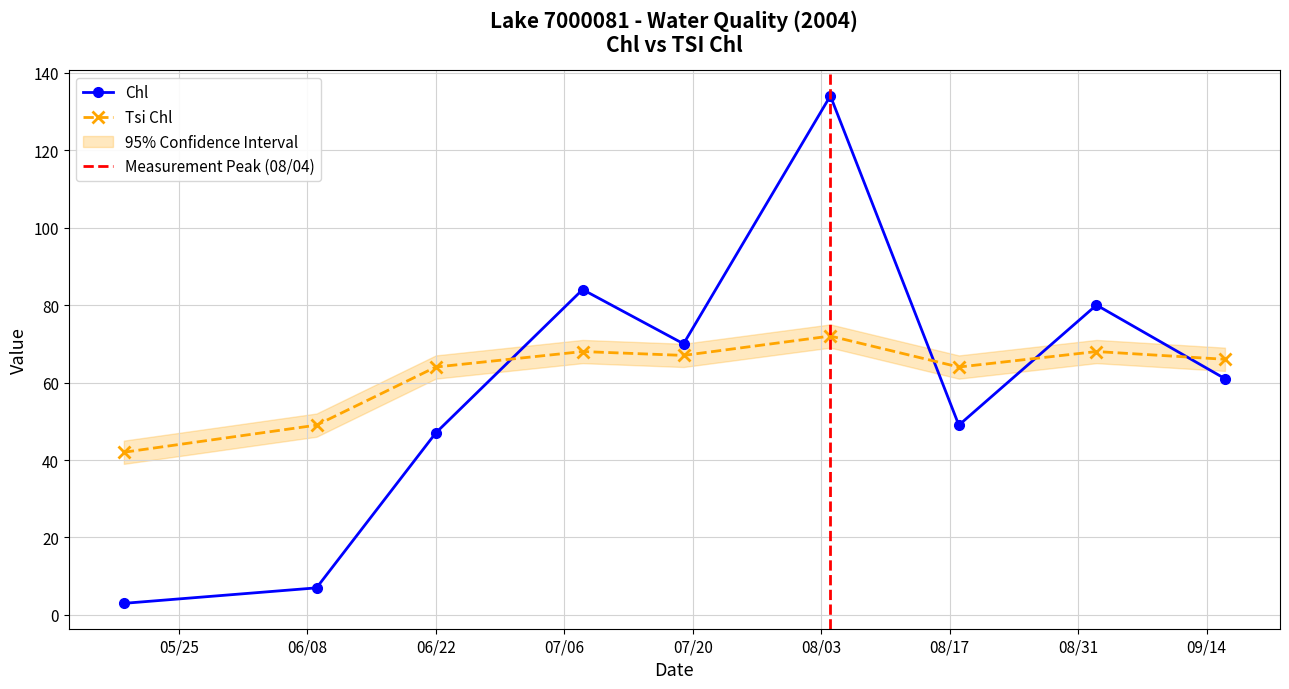

What is the label of the 7th point from the left?

08/18/2004